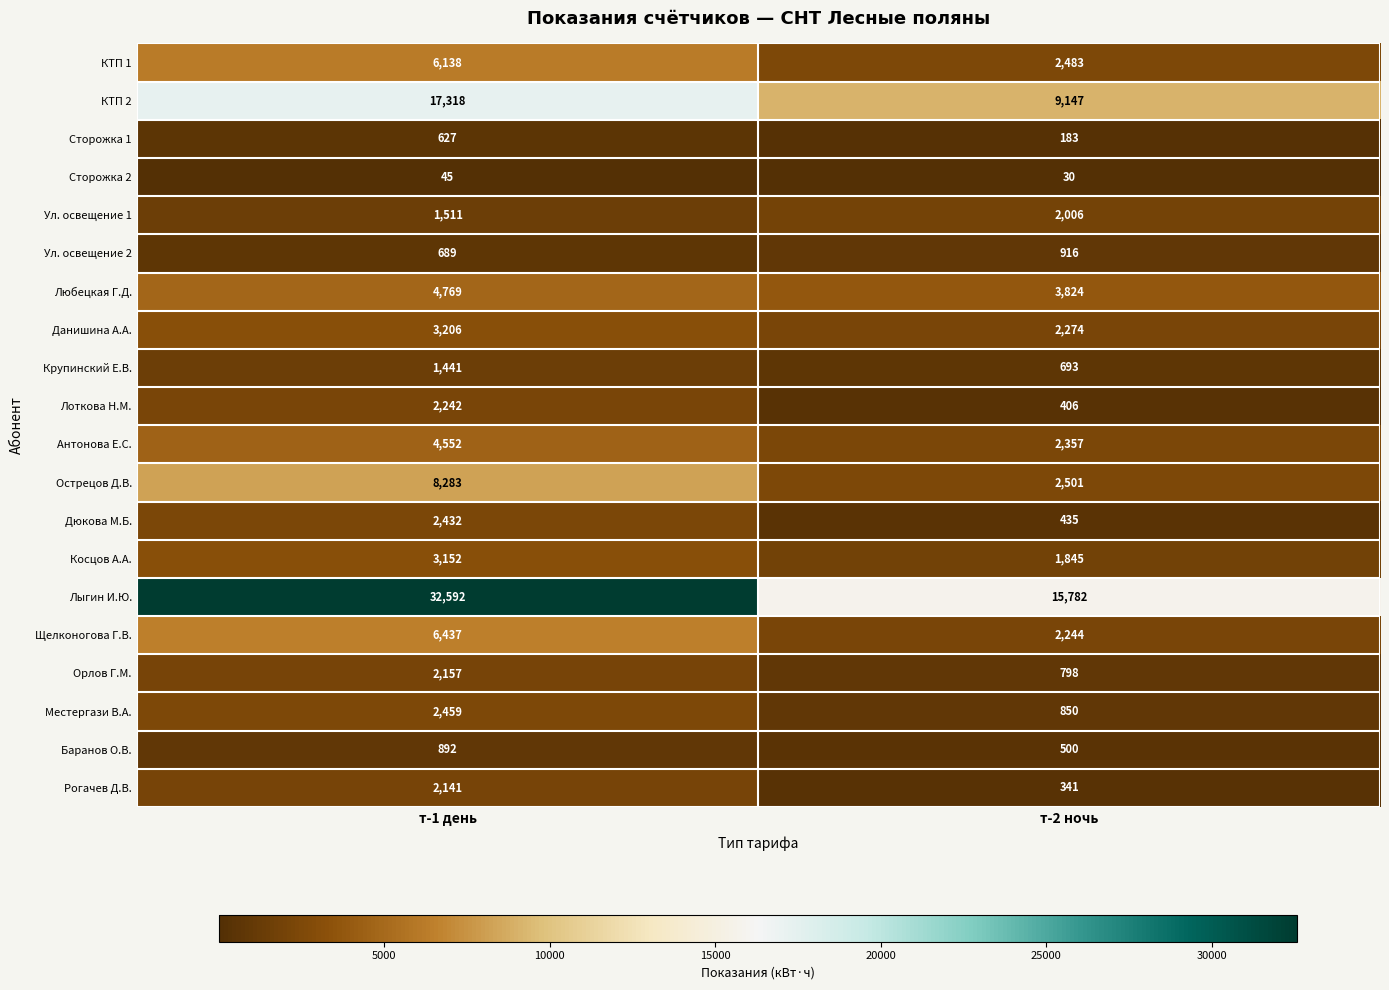

The value of Крупинский Е.В. at т-2 ночь is 693. True or false?

True